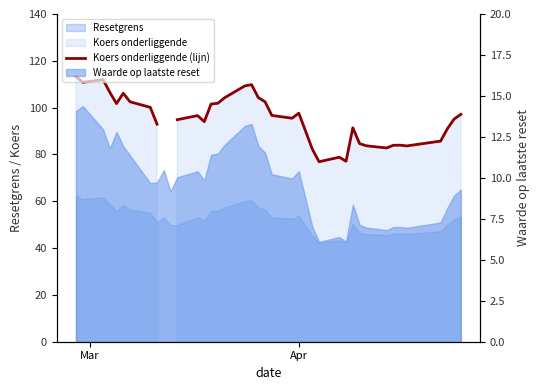

Does the chart display data point markers on the line(s)?

No